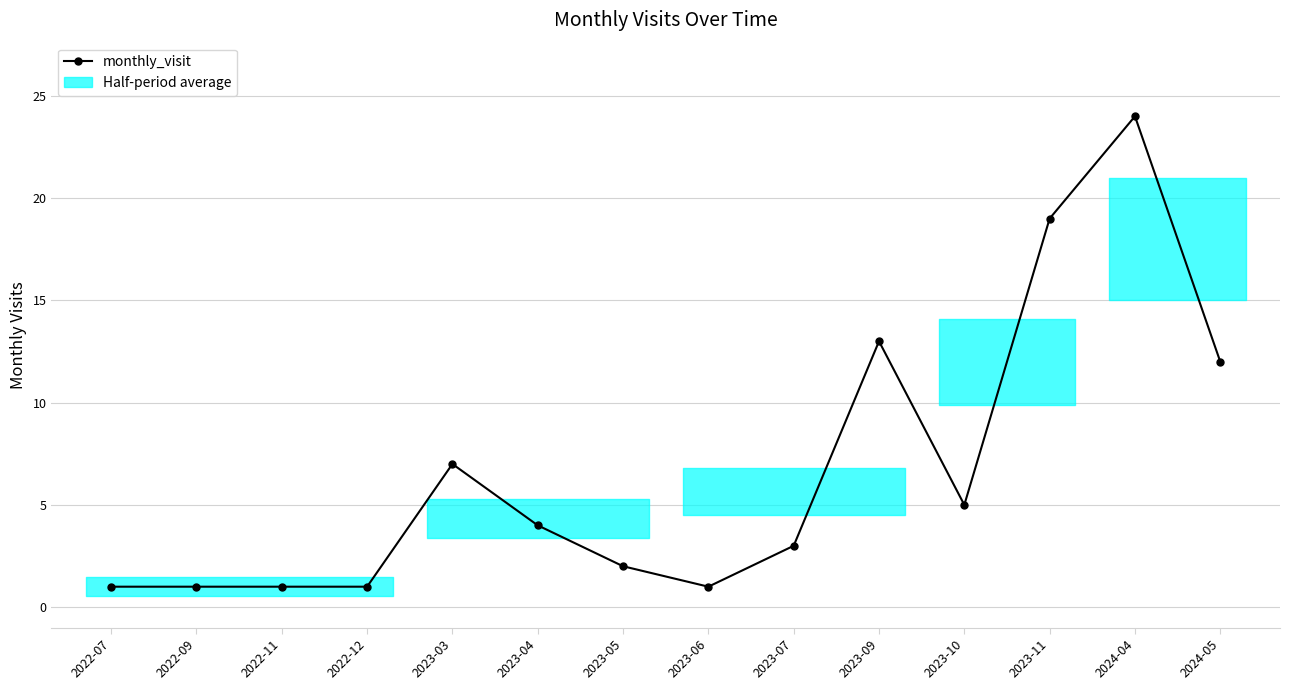

What is the maximum value shown in the chart?

24